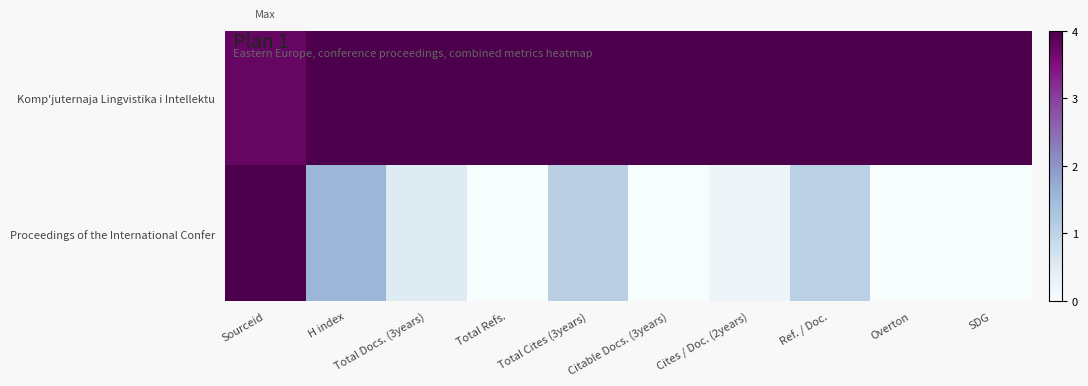

Rank the series by their average value, from lowest to highest.

Proceedings of the International Confer, Komp'juternaja Lingvistika i Intellektu